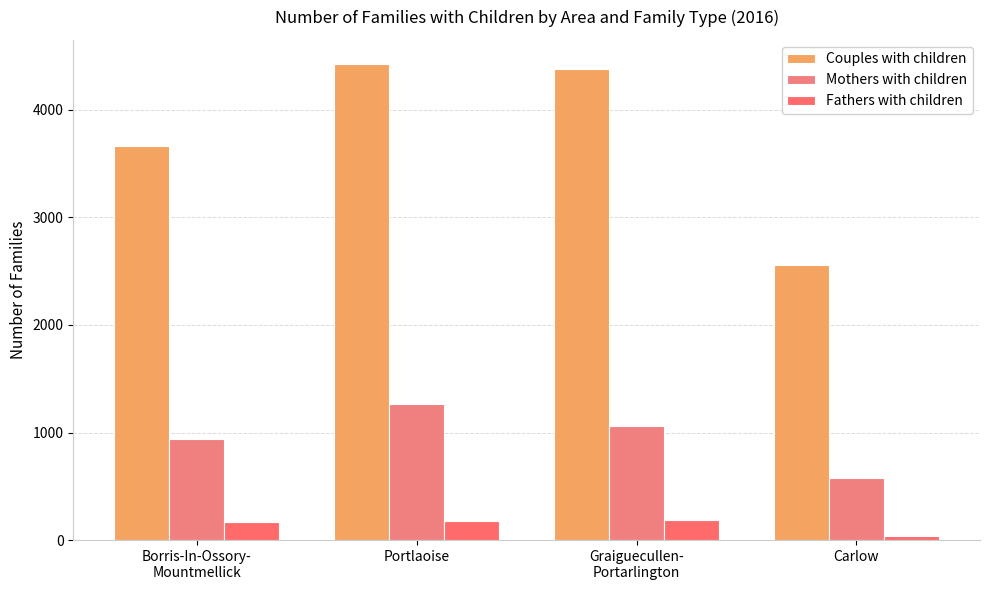

At how many categories does at least one series exceed 4267?

2